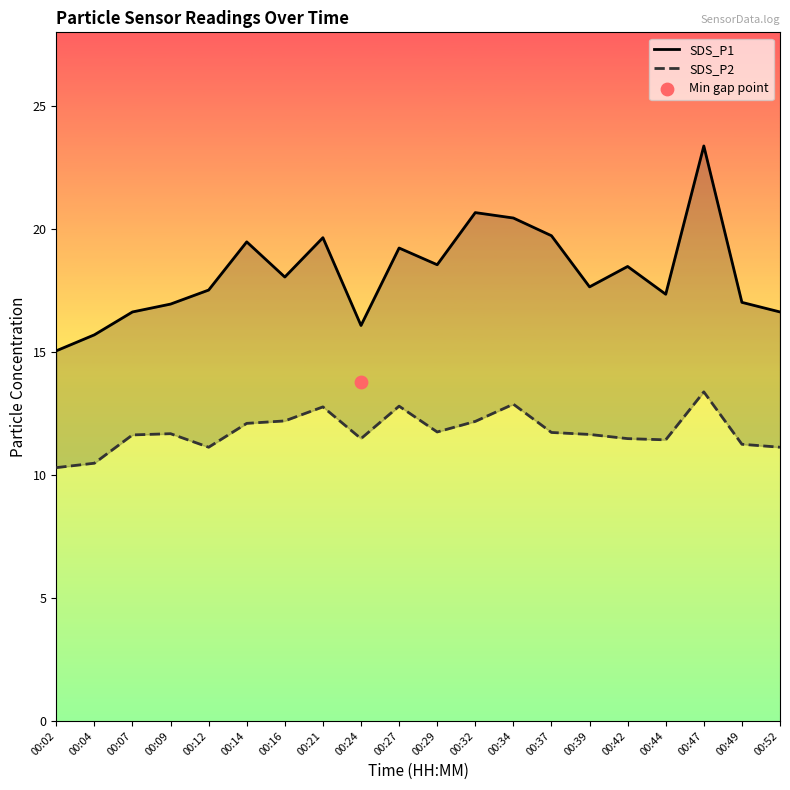

What are all the series names shown in the legend?

SDS_P1, SDS_P2